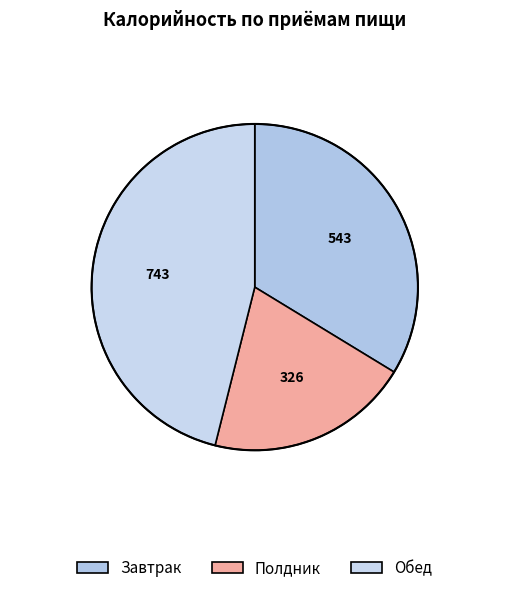

Is there any slice that represents more than half of the pie?

No